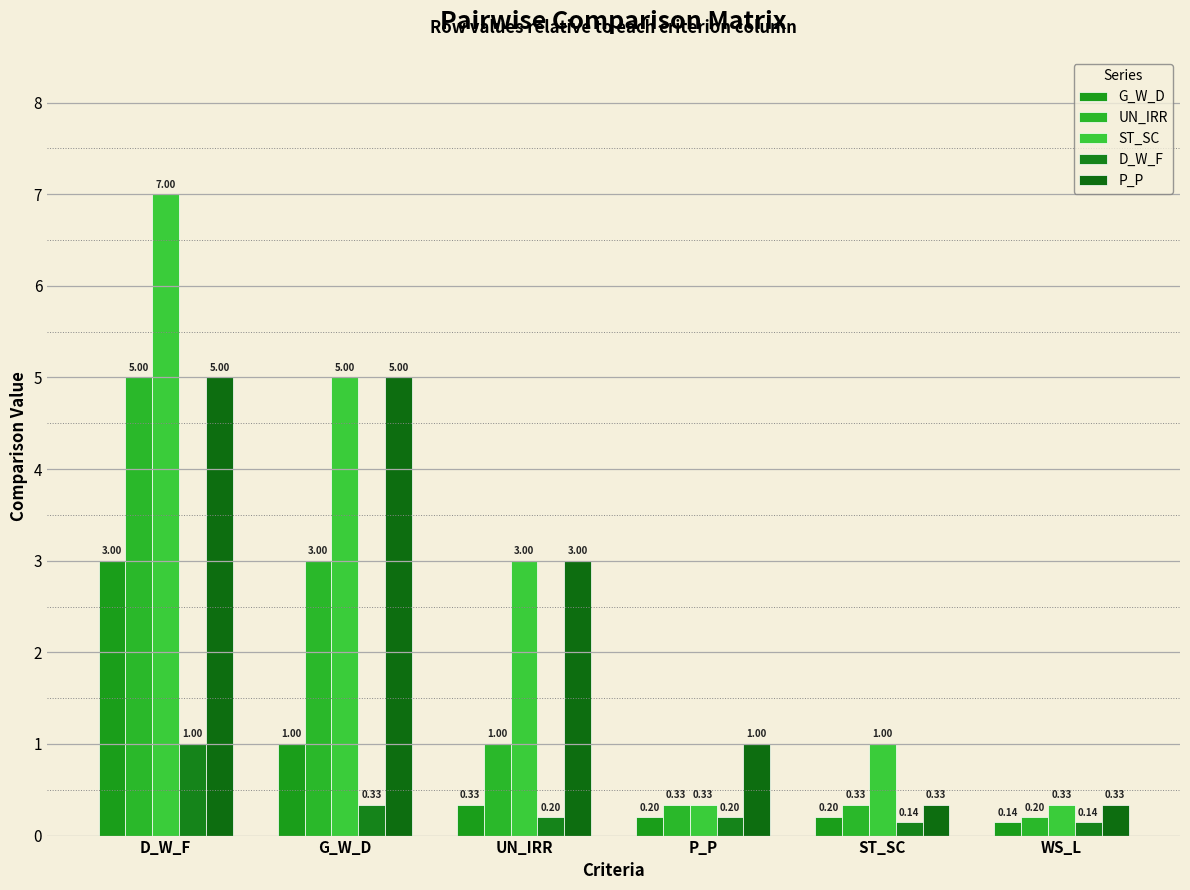

Which series has the largest range (max minus min)?

ST_SC